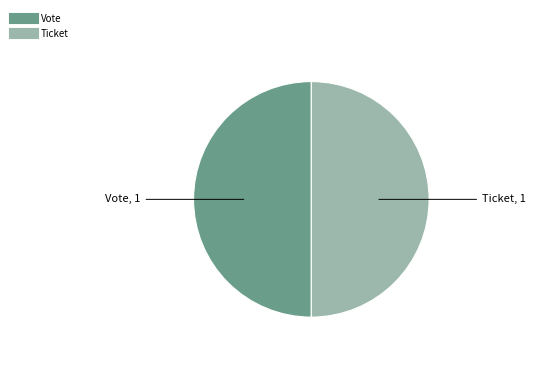

The Ticket slice represents 50% of the pie. True or false?

True